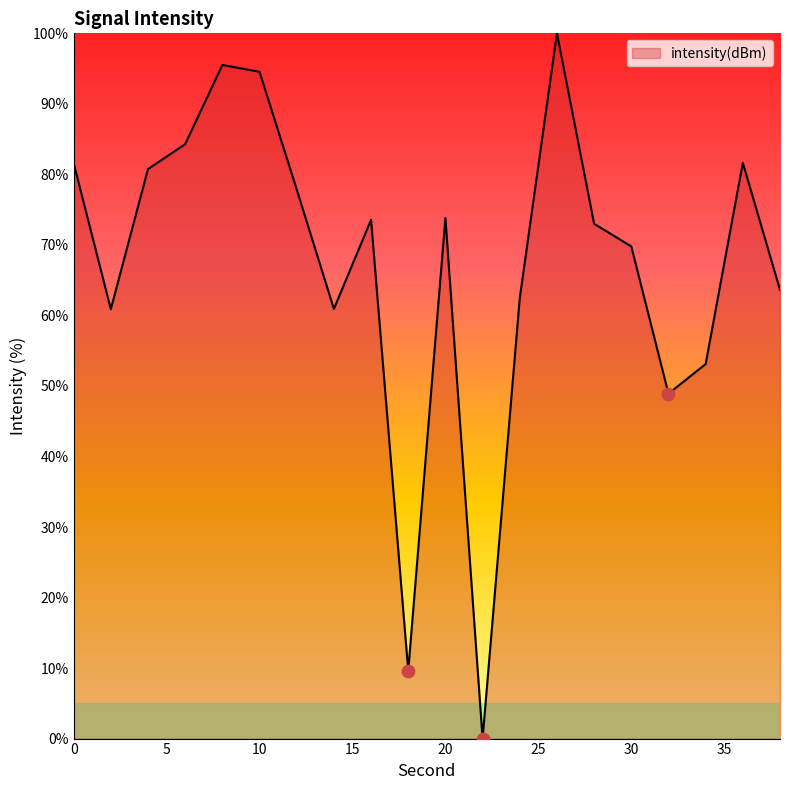

What is the greatest value displayed?

100.0